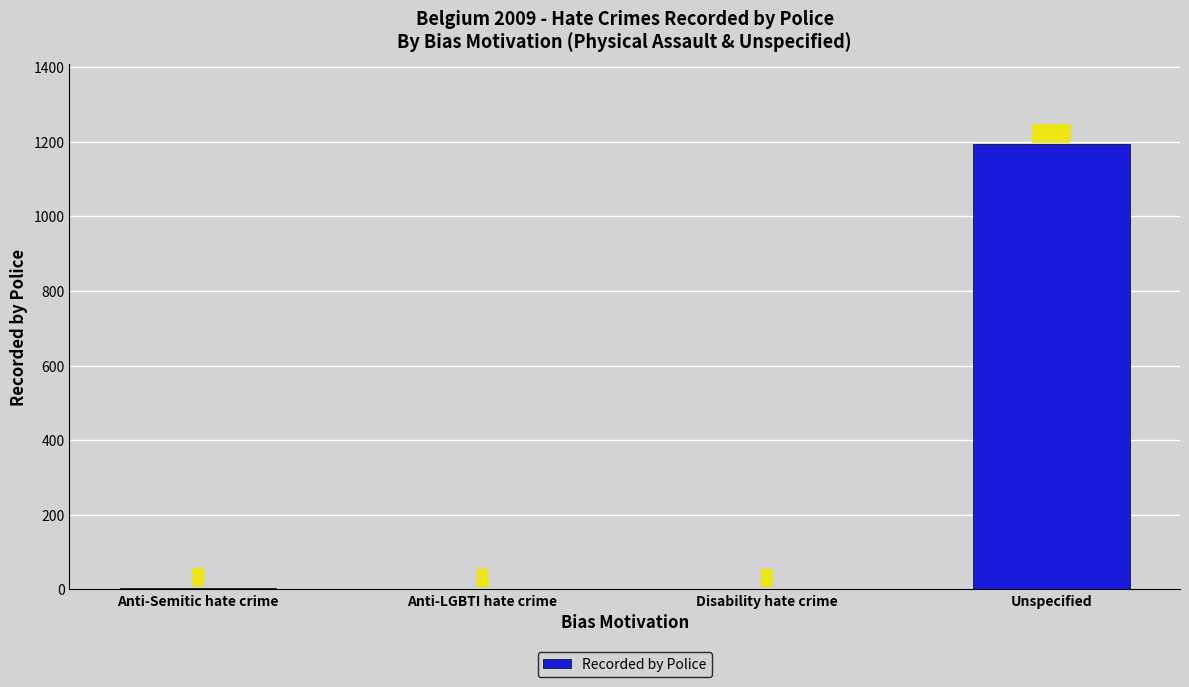

What is the sum of all values?

1198